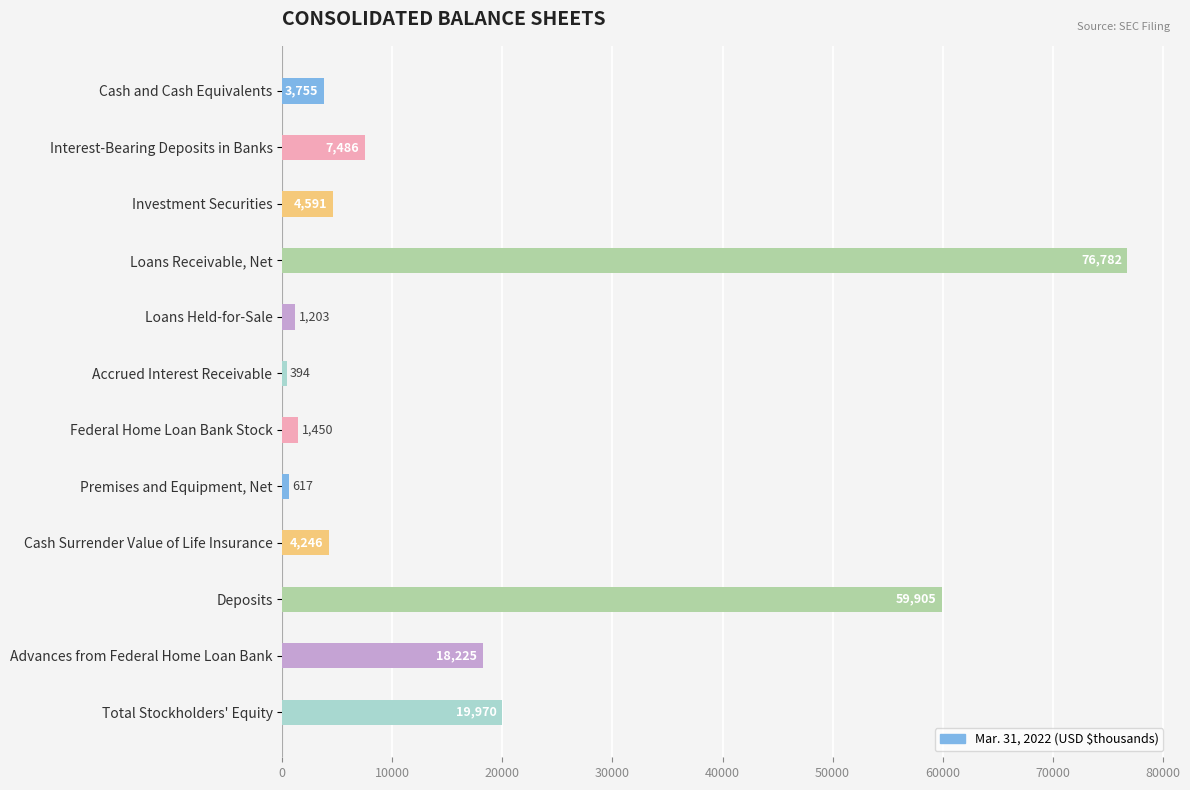

Does the chart contain any negative values?

No